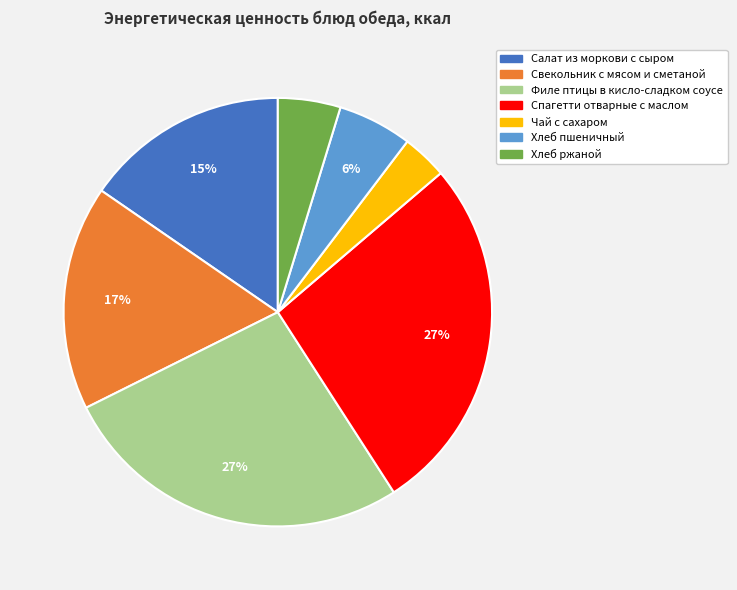

To the nearest percent, what portion does Спагетти отварные с маслом represent?

27%